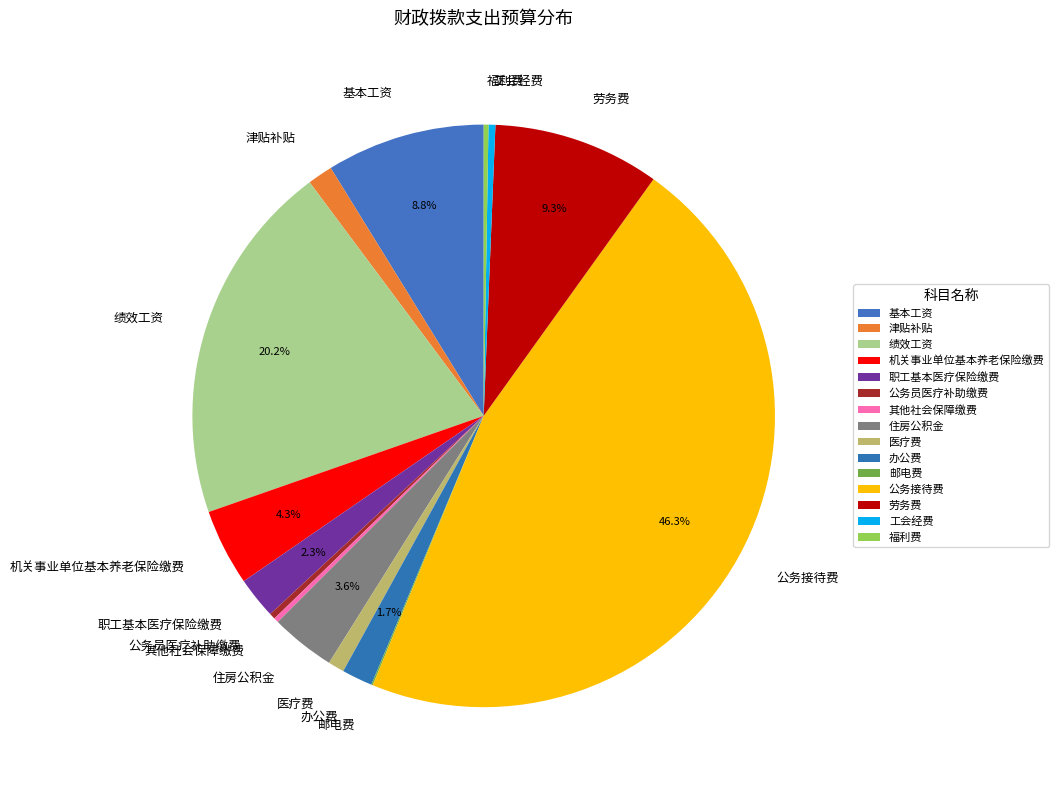

What is the total percentage of 住房公积金 and 劳务费?

12.9%